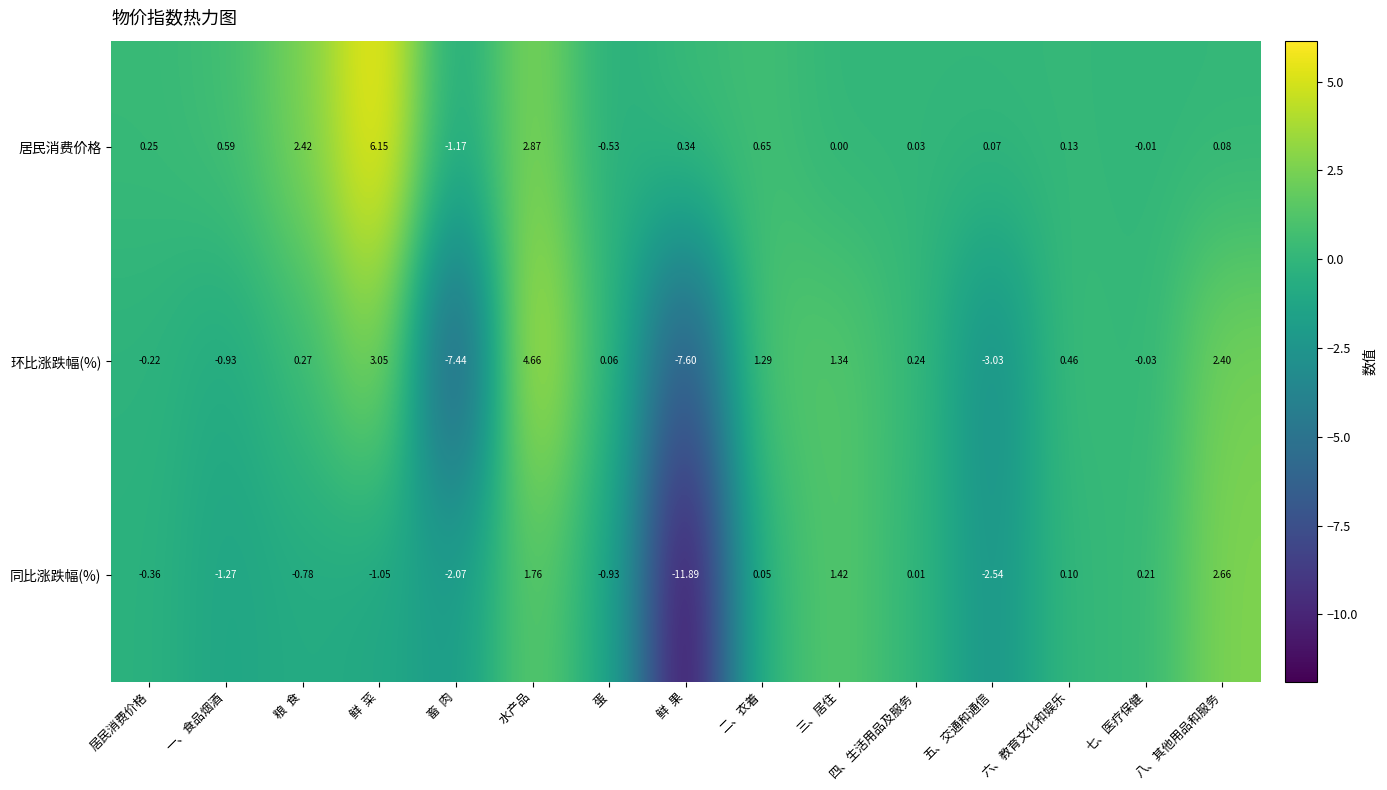

Which category has the highest value across all series?

   鲜  菜